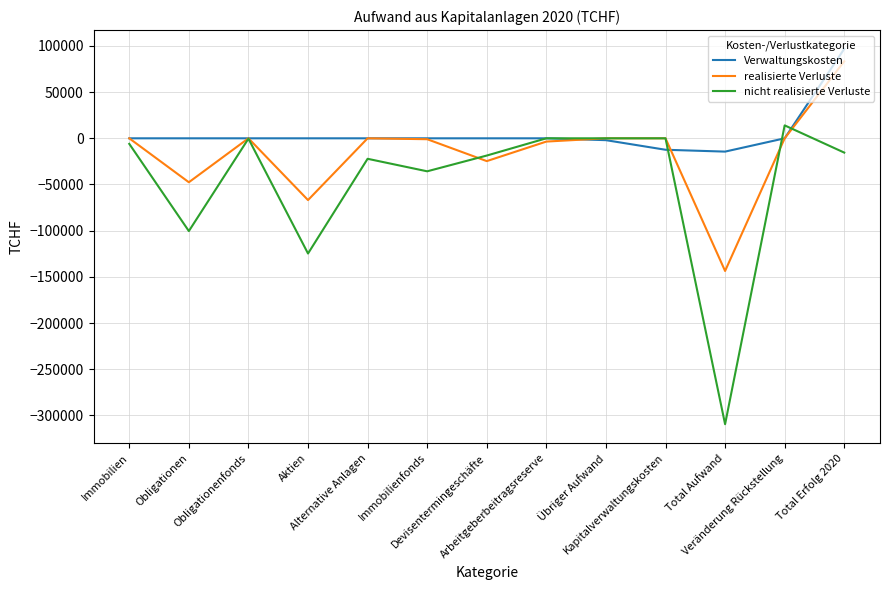

True or false: nicht realisierte Verluste and Verwaltungskosten intersect in this chart.

True